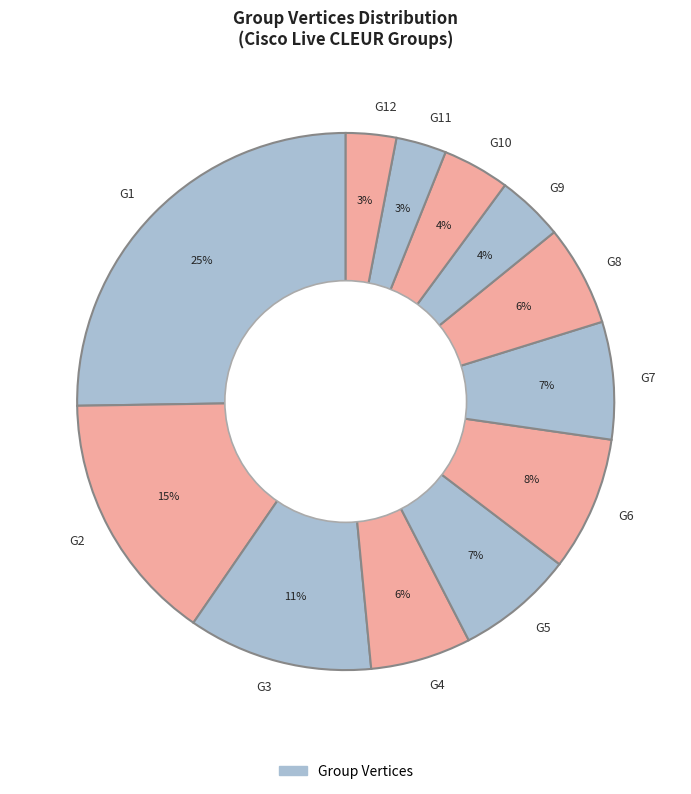

What is the largest slice in the pie chart?

G1